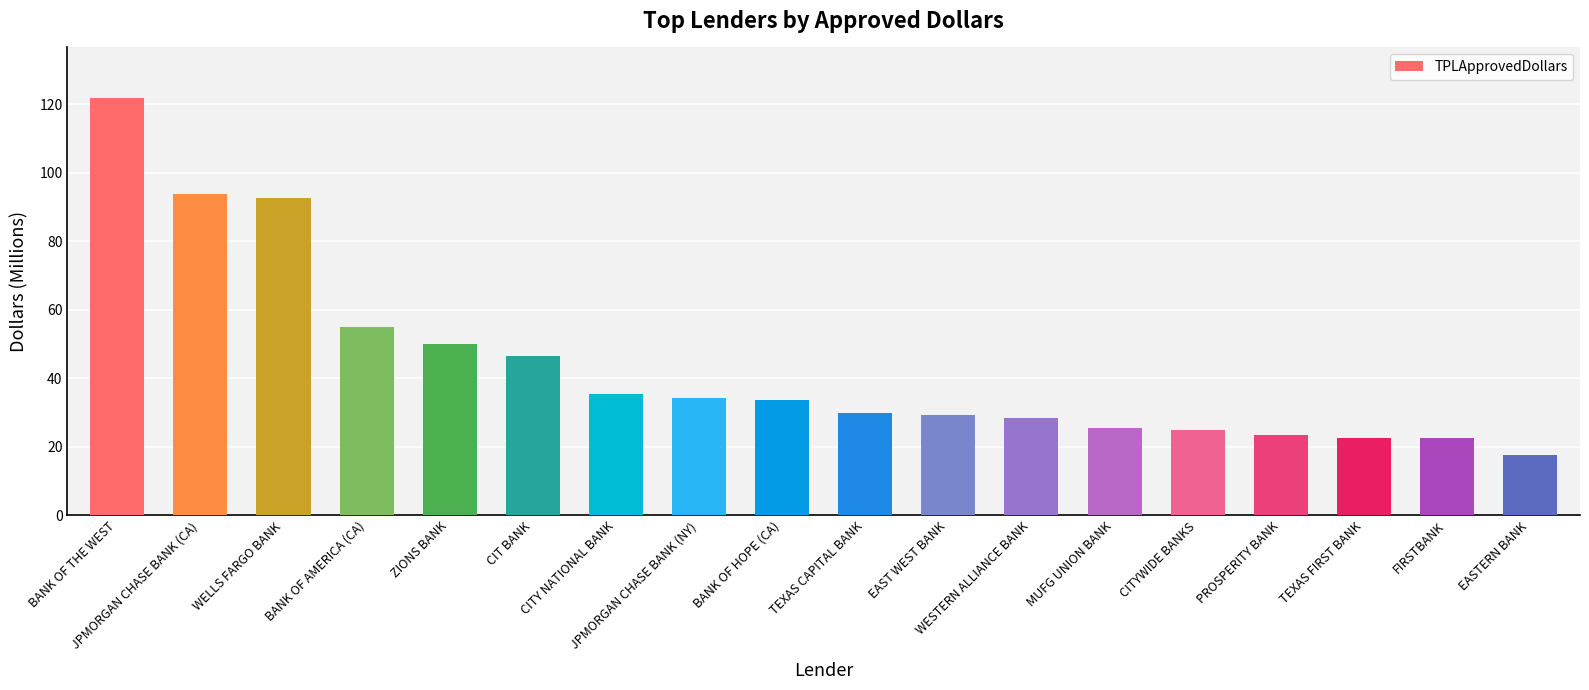

What is the sum of all values?

787.9